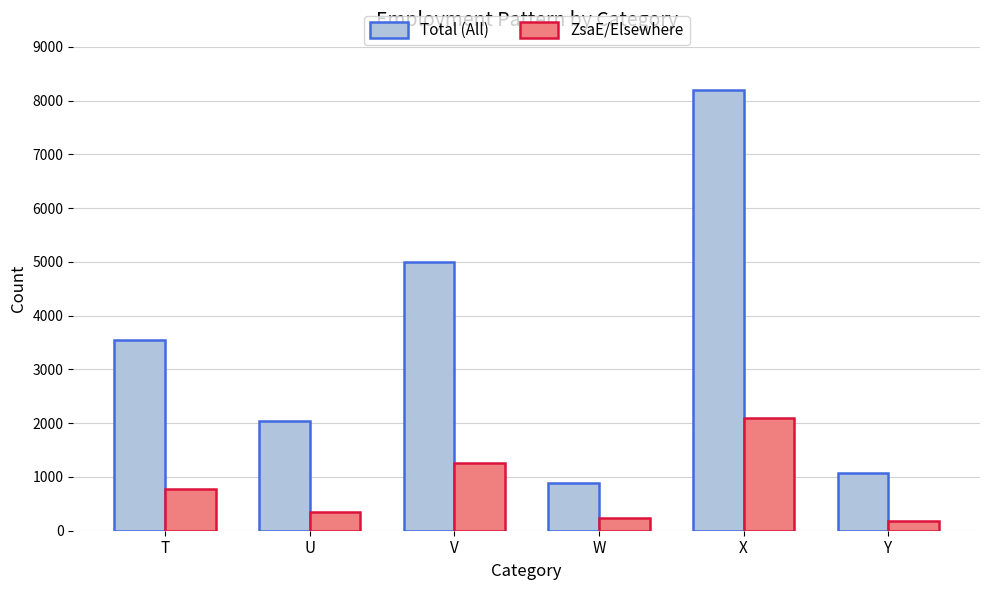

Reading right to left, list all the values displayed in this chart.

Total (All): 1076	8196	887	4997	2038	3554
ZsaE/Elsewhere: 180	2100	237	1258	345	770